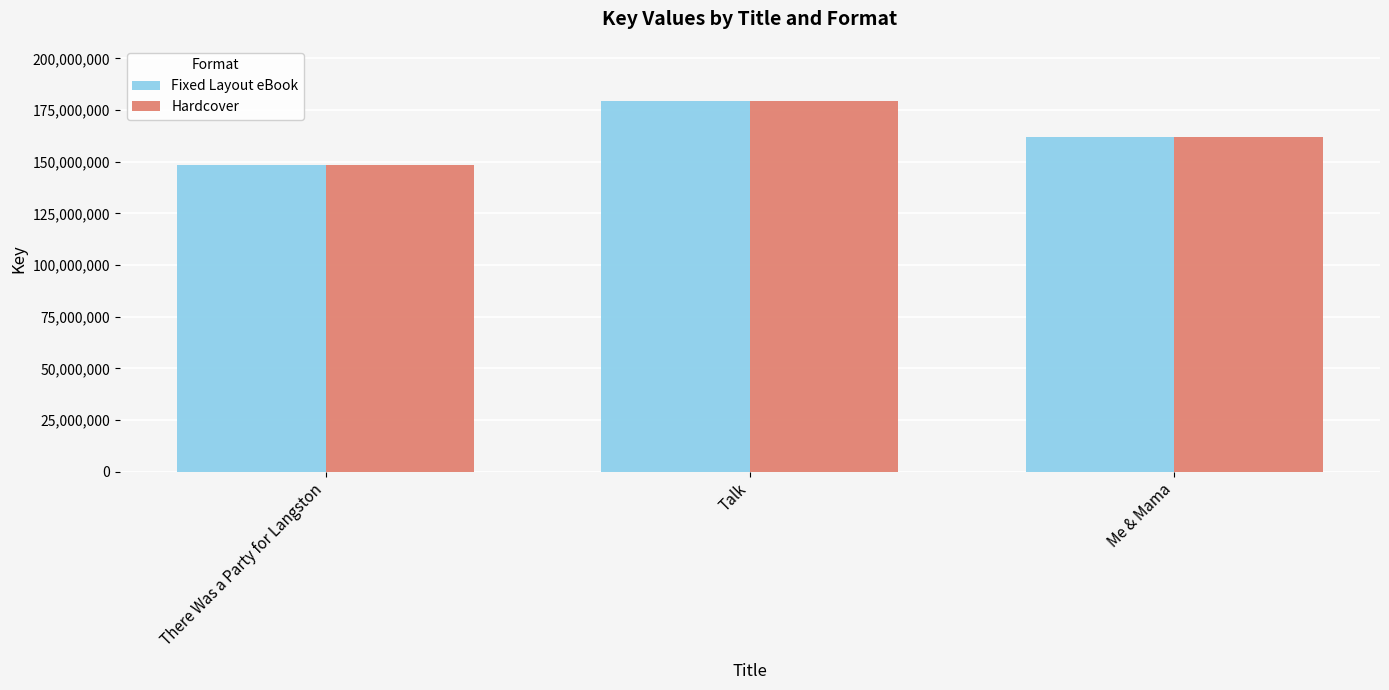

What is the difference between the maximum and minimum values in the Hardcover series?

30859901